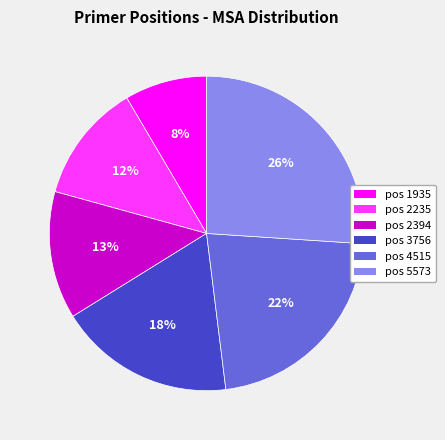

Is the sum of pos 4515 and pos 2235 greater than half?

No